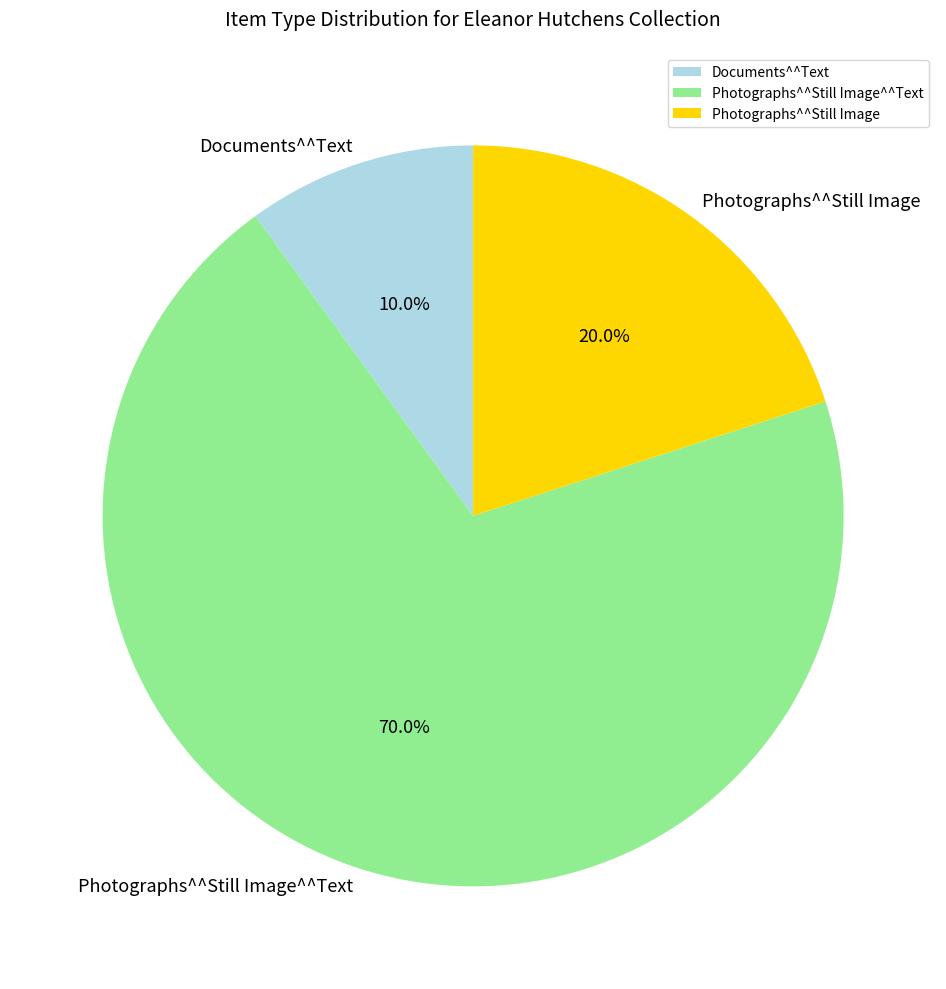

Do Photographs^^Still Image and Photographs^^Still Image^^Text together represent more than half of the pie?

Yes